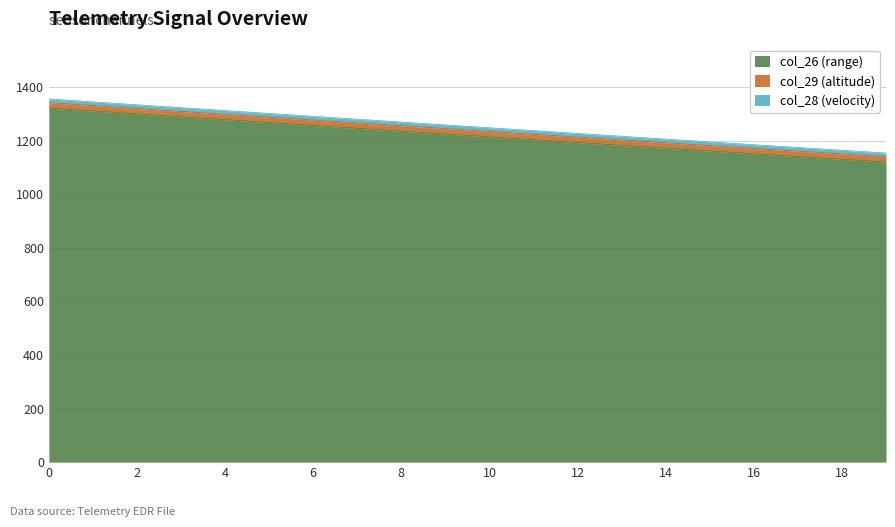

What is the total value across all series at 8?

1269.2